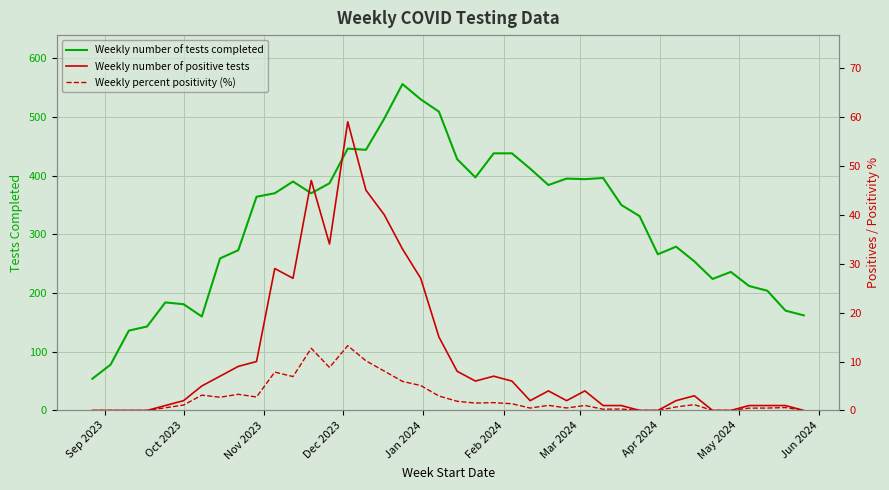

What is the minimum value for Weekly number of tests completed?

54